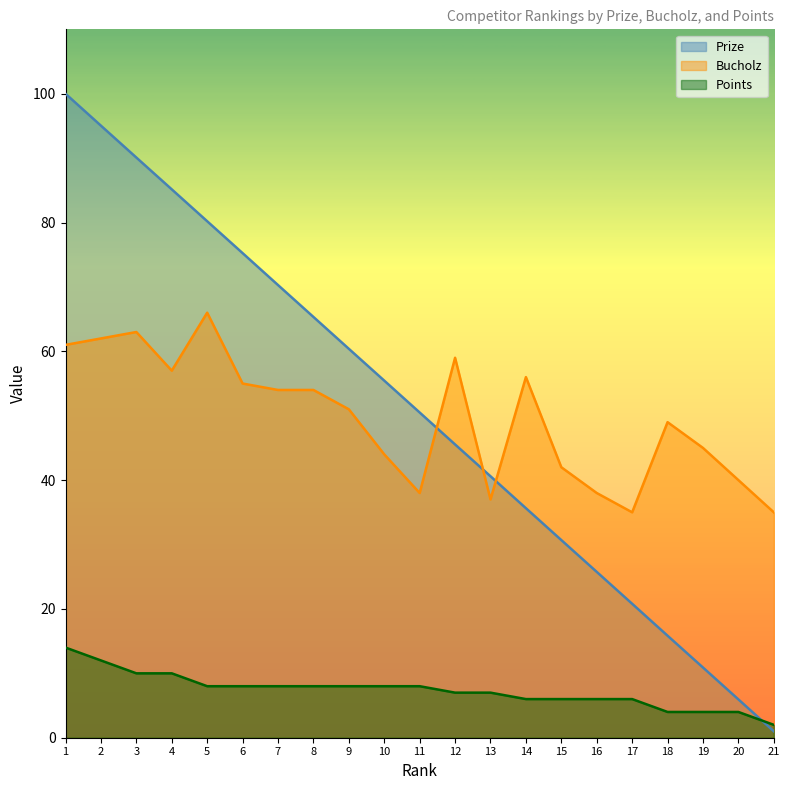

What is the sum of the Points values at 1 and 14?

20.0